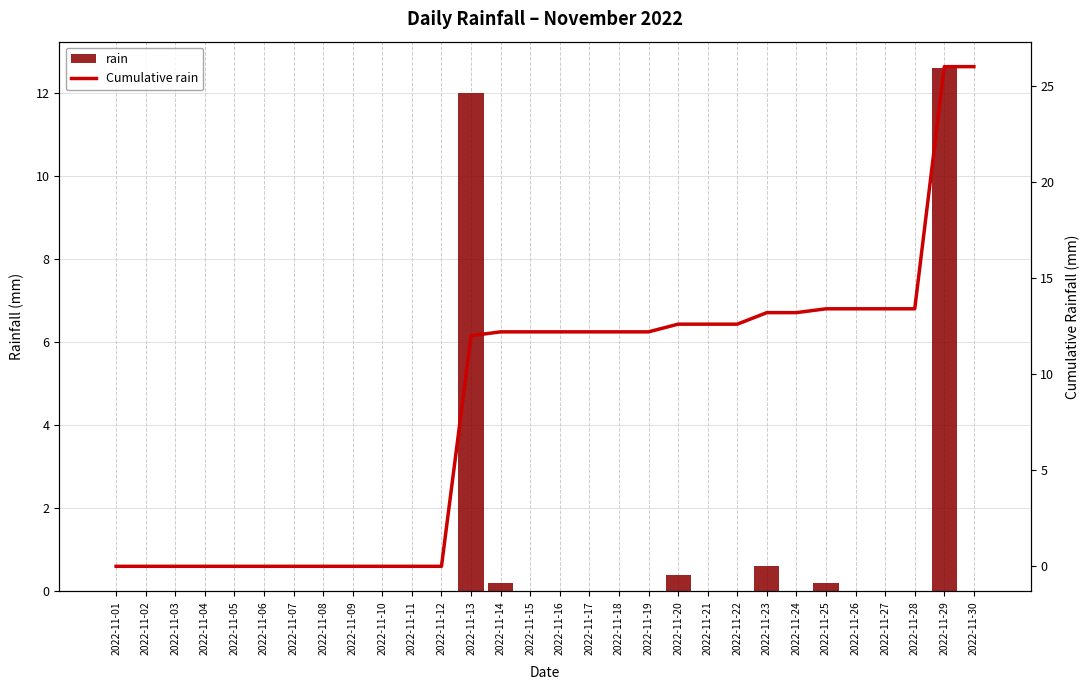

Does the chart contain any negative values?

No